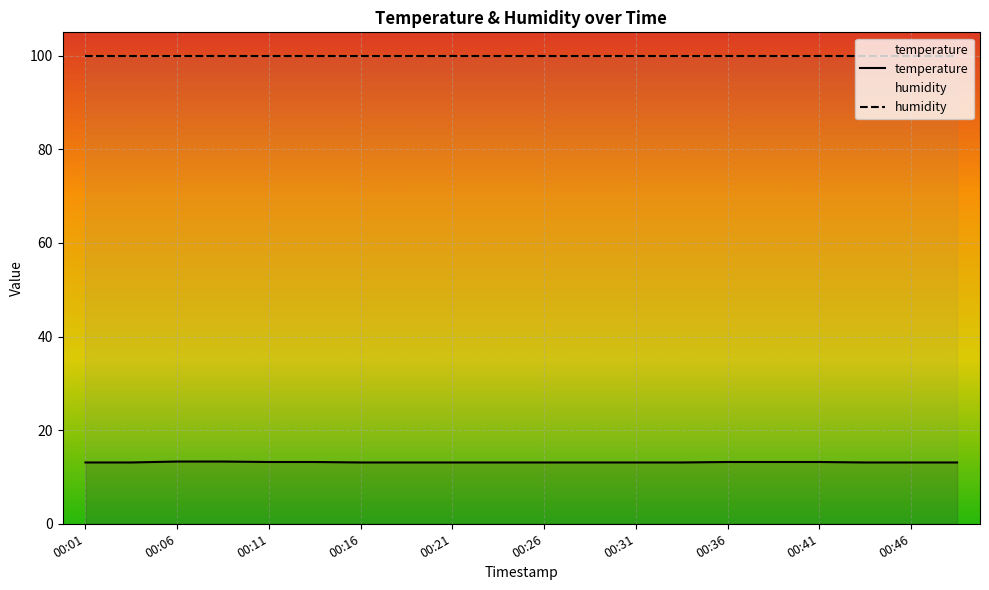

True or false: temperature has more than 0 interior local peaks.

False